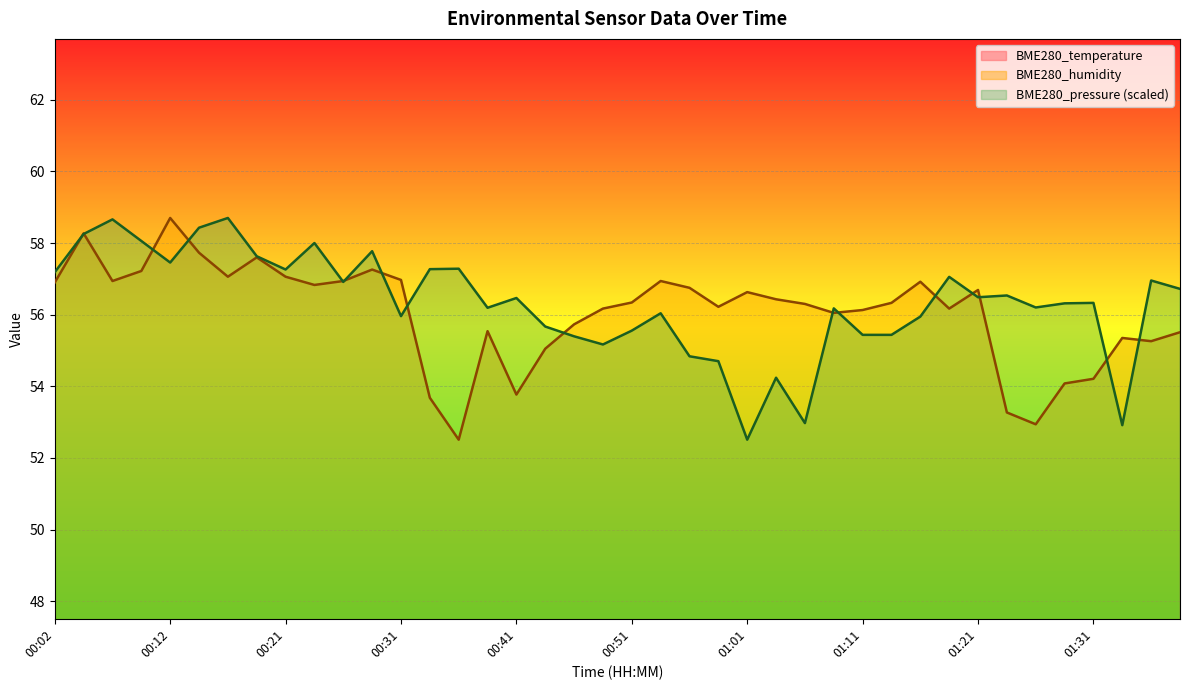

Reading left to right, transcribe all the data shown in this chart.

BME280_temperature: 23.4	23.4	23.4	23.3	23.3	23.3	23.3	23.3	23.3	23.3	23.3	23.3	23.2	23.1	23.2	23.3	23.2	23.2	23.2	23.2	23.2	23.2	23.2	23.2	23.1	23.1	23.1	23.2	23.2	23.2	23.2	23.2	23.1	23.0	23.1	23.2	23.1	23.0	23.1	23.1
BME280_humidity: 56.9	58.3	56.9	57.2	58.7	57.7	57.1	57.6	57.1	56.8	56.9	57.3	57.0	53.7	52.5	55.5	53.8	55.0	55.7	56.2	56.3	56.9	56.8	56.2	56.6	56.4	56.3	56.0	56.1	56.3	56.9	56.2	56.7	53.3	52.9	54.1	54.2	55.4	55.3	55.5
BME280_pressure_norm: 57.2	58.3	58.7	58.1	57.5	58.4	58.7	57.6	57.3	58.0	56.9	57.8	56.0	57.3	57.3	56.2	56.5	55.7	55.4	55.2	55.6	56.0	54.8	54.7	52.5	54.2	53.0	56.2	55.4	55.4	55.9	57.1	56.5	56.5	56.2	56.3	56.3	52.9	57.0	56.7